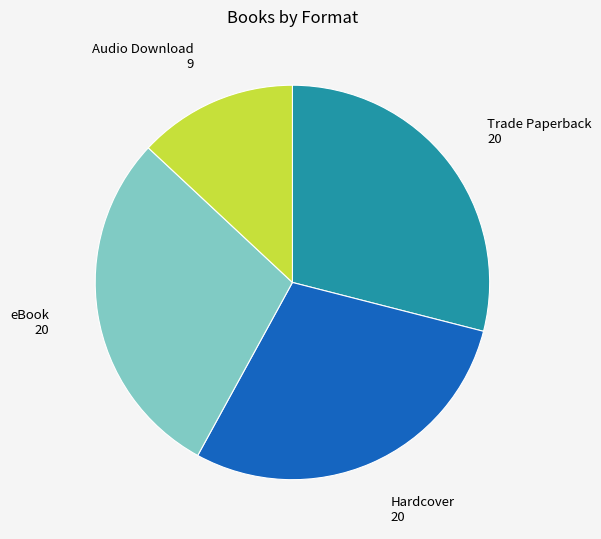

What is the ratio of the value at Hardcover to the value at eBook?

1.0